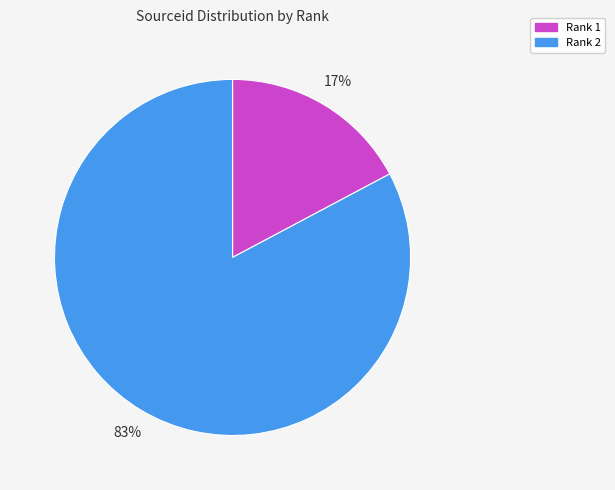

Do Rank 2 and Rank 1 together represent more than half of the pie?

Yes